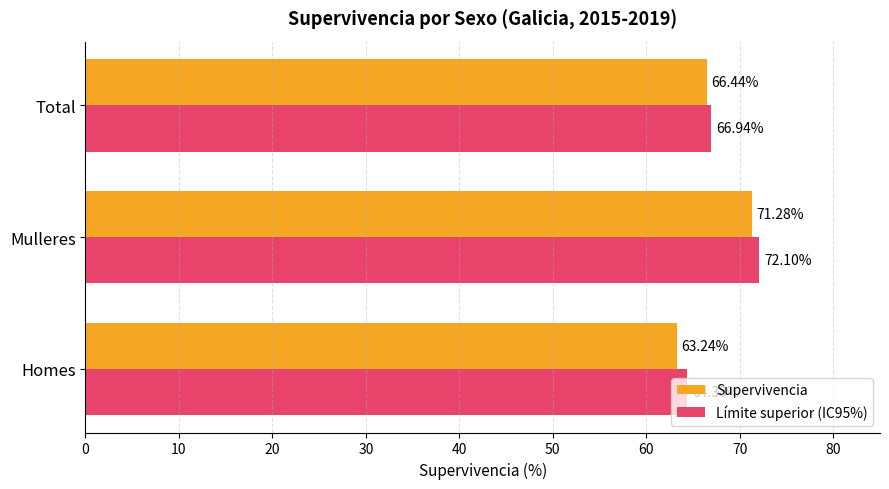

What is the total value across all series at Total?

133.4